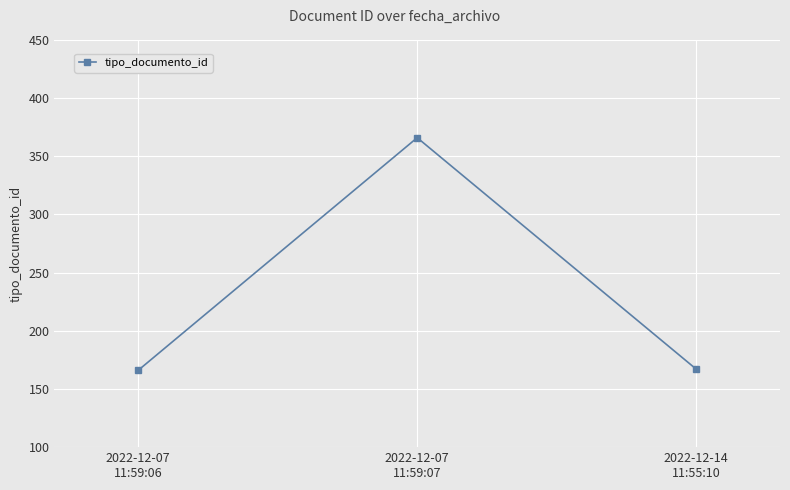

What is the smallest value displayed?

166